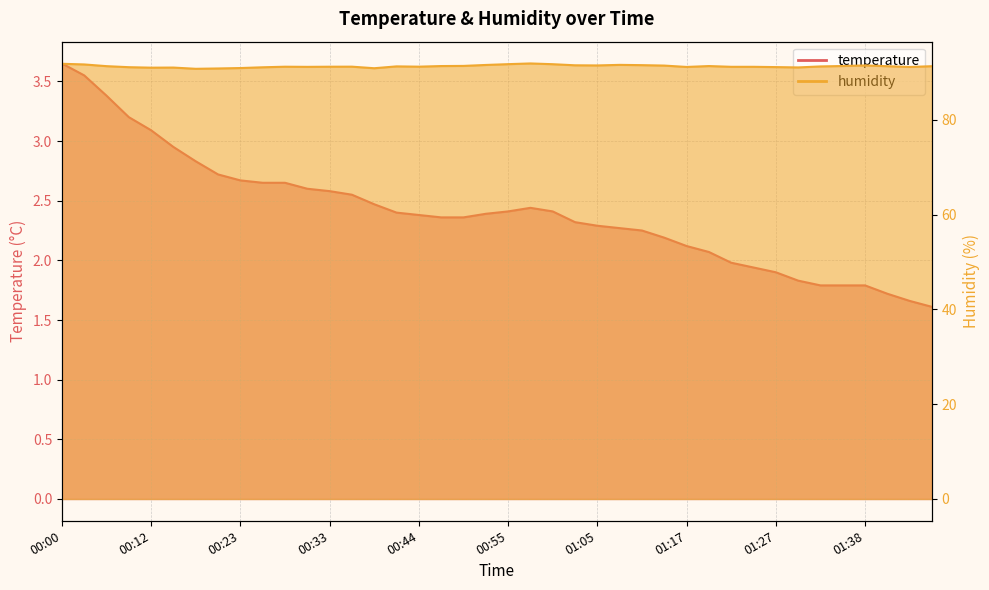

Is it true that humidity equals 91.3 at 01:41?

True